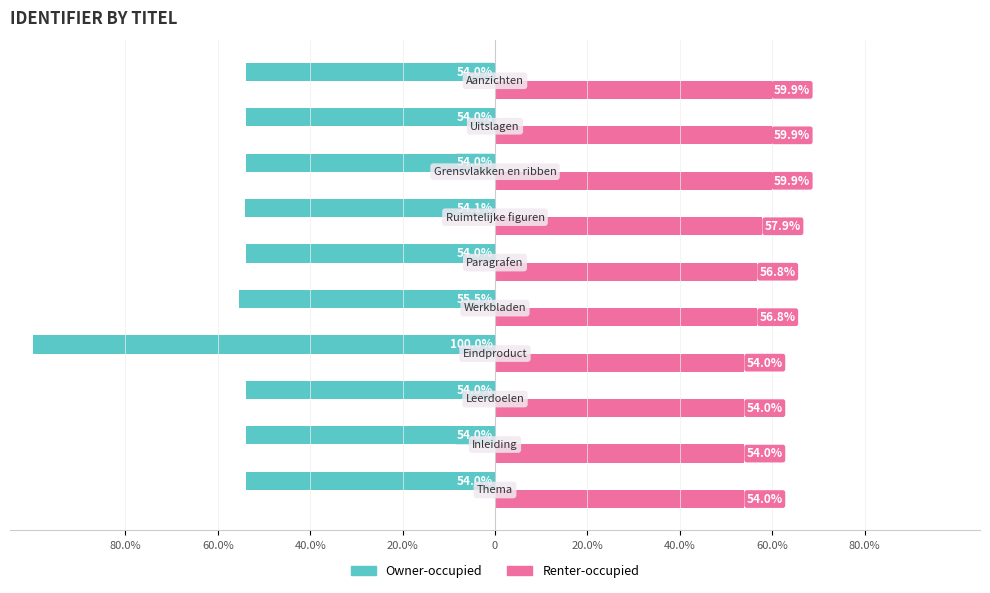

What is the sum of all Owner-occupied values?

-587.6